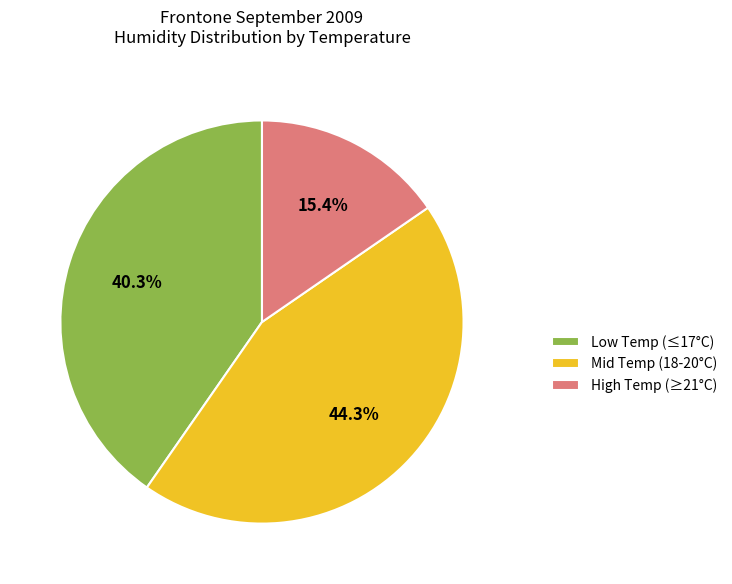

How many slices are in this pie chart?

3